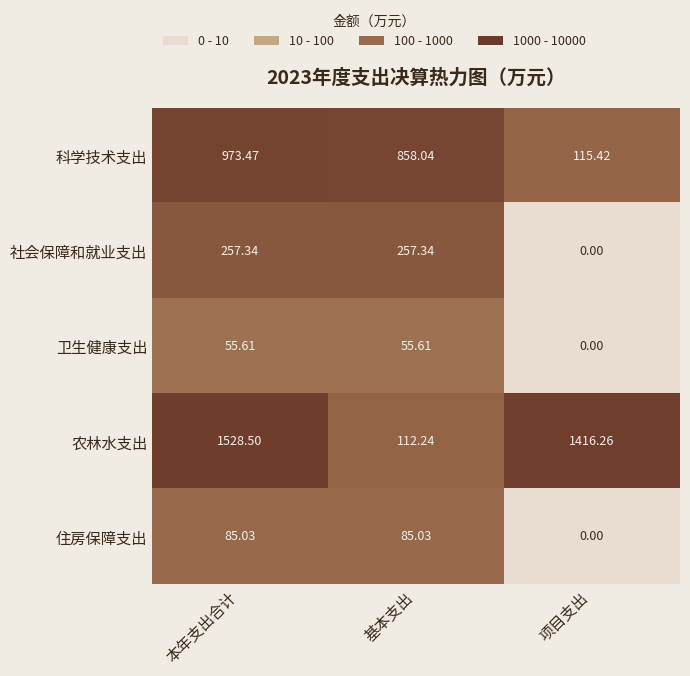

Which series has the widest spread of values?

农林水支出